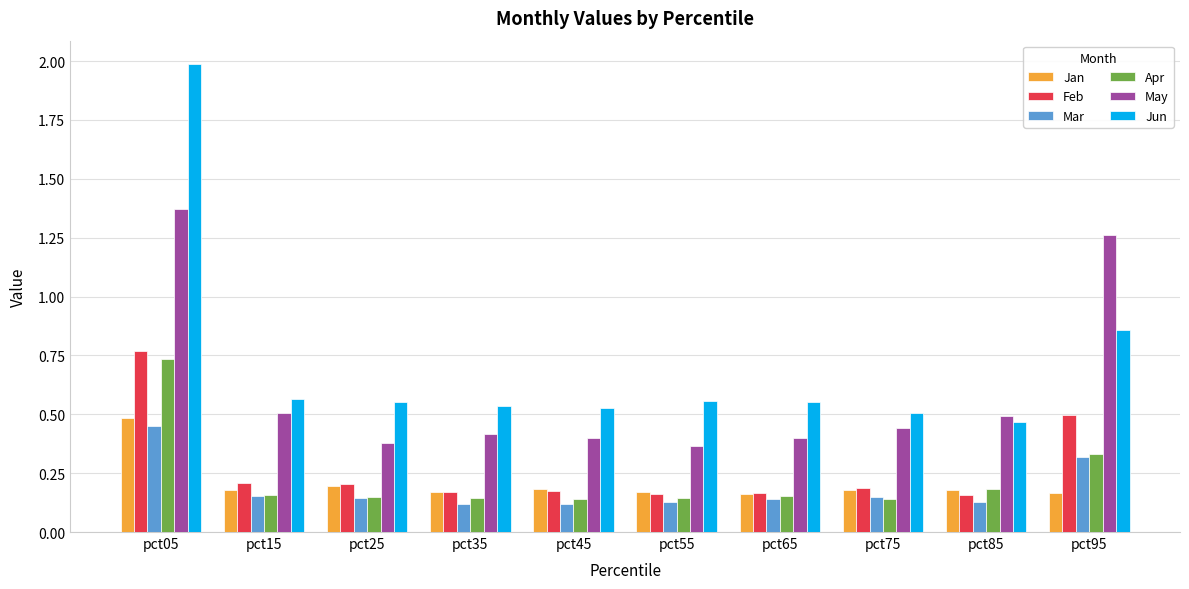

Is the value of Apr at pct15 greater than the value of Mar at pct55?

Yes